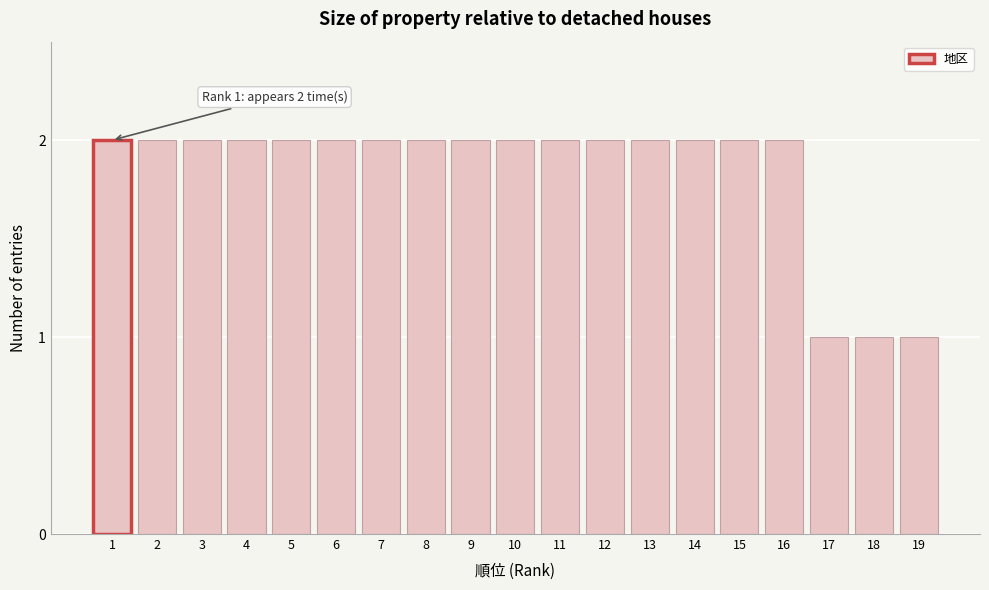

Reading right to left, extract all data points from this chart.

1	1	1	2	2	2	2	2	2	2	2	2	2	2	2	2	2	2	2